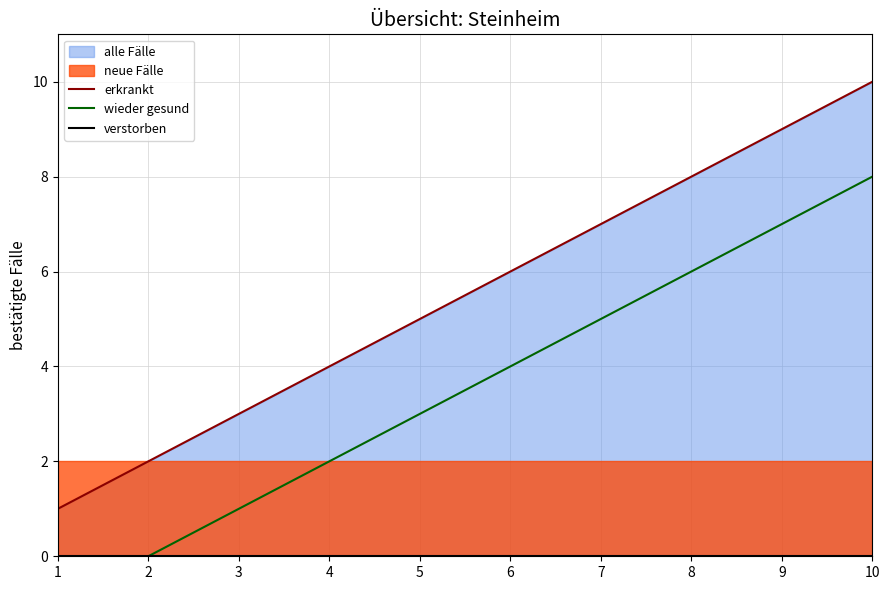

Reading left to right, list all the values displayed in this chart.

erkrankt: 1	2	3	4	5	6	7	8	9	10
wieder gesund: -1	0	1	2	3	4	5	6	7	8
verstorben: 0	0	0	0	0	0	0	0	0	0